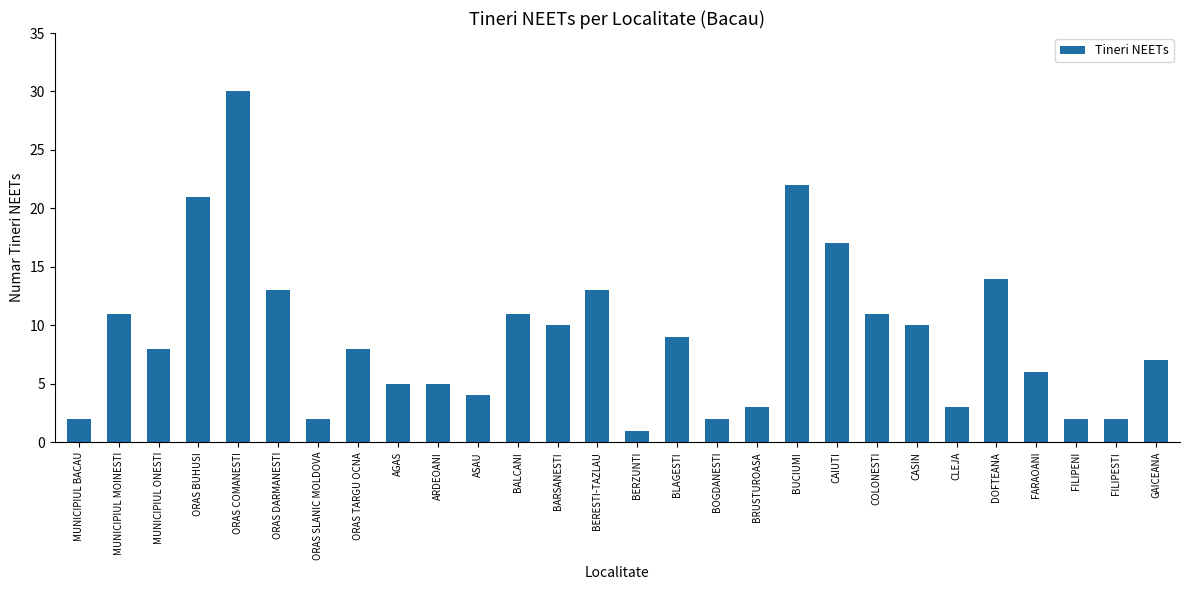

What is the label of the 28th bar from the left?

GAICEANA